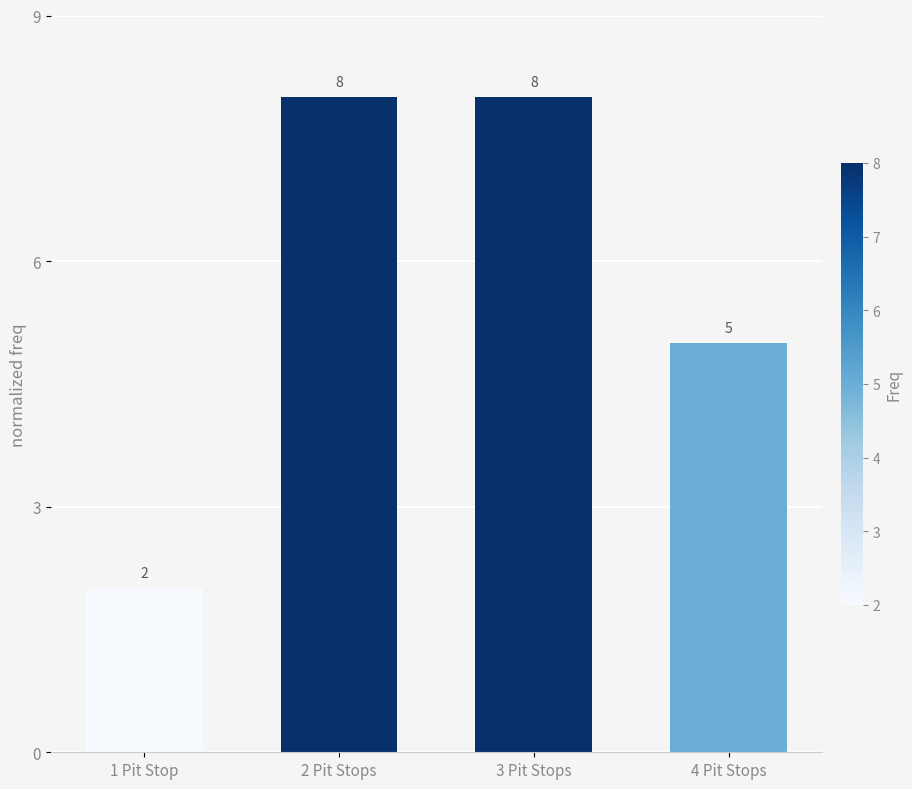

Reading right to left, extract all data points from this chart.

5	8	8	2